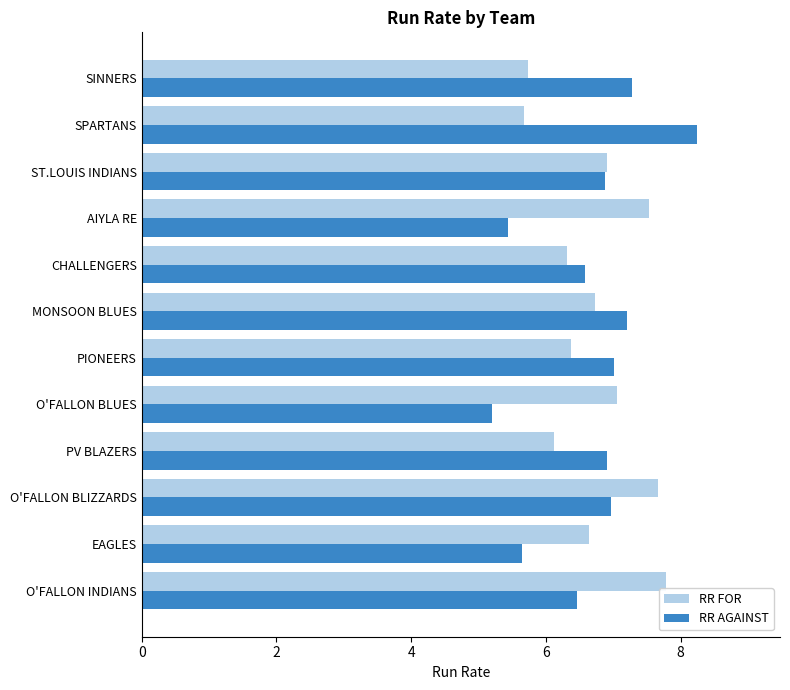

Which series has the widest spread of values?

RR AGAINST